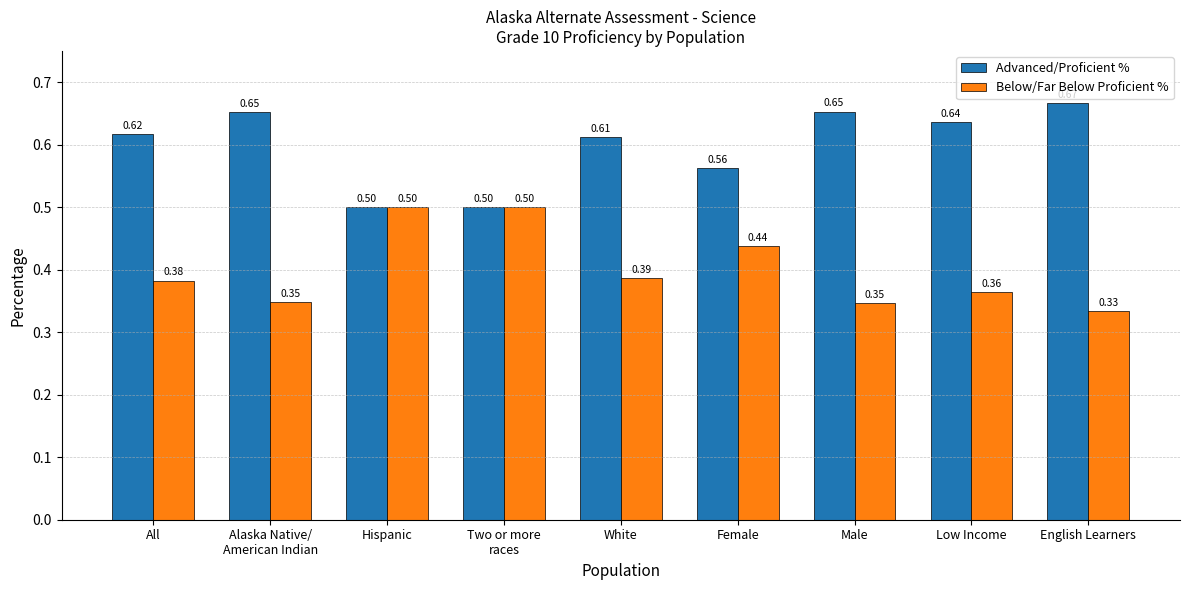

Which label corresponds to the smallest value in the chart?

English Learners